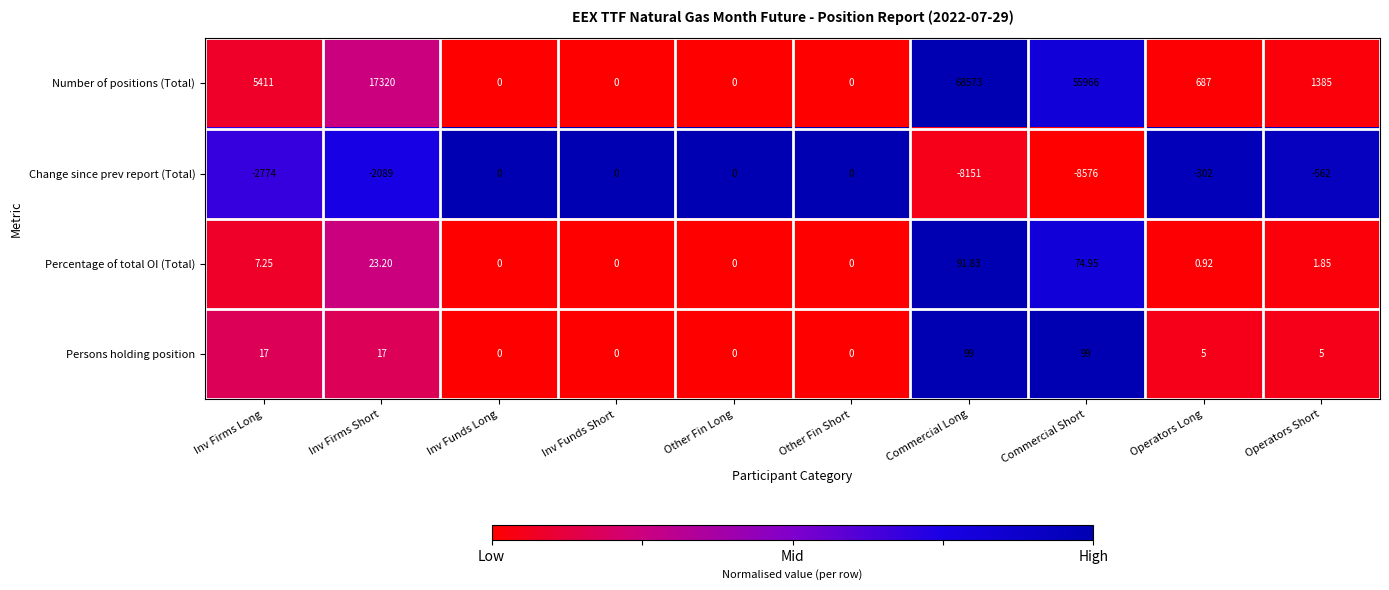

Which series has the widest spread of values?

Number of positions (Total)